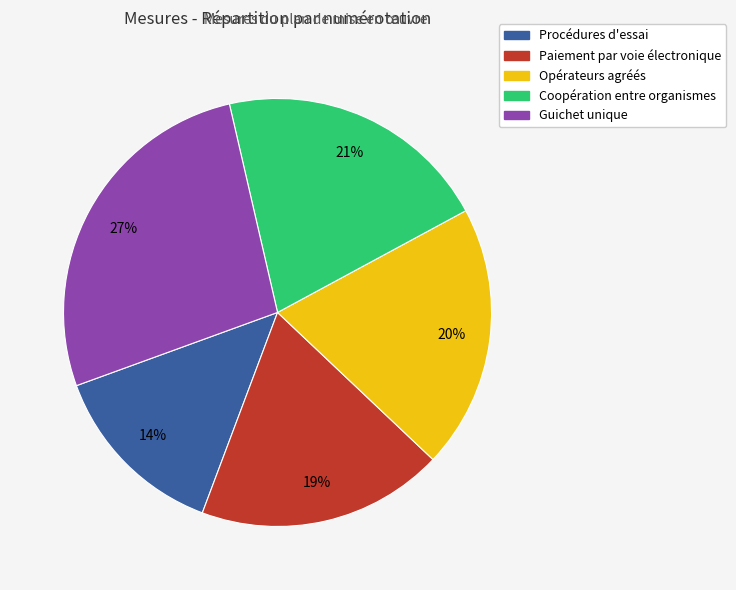

Is there a majority slice in this chart?

No